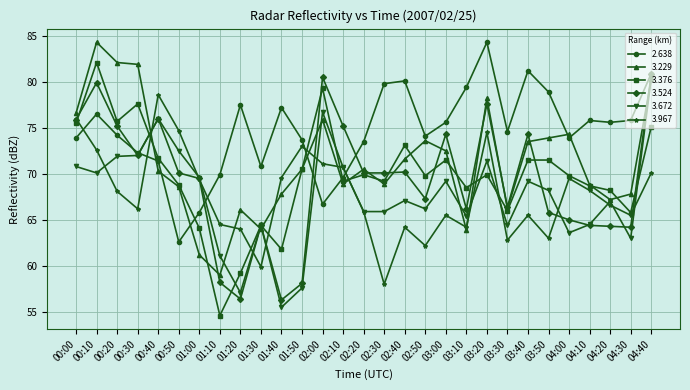

What is the minimum value for 3.672?

55.5